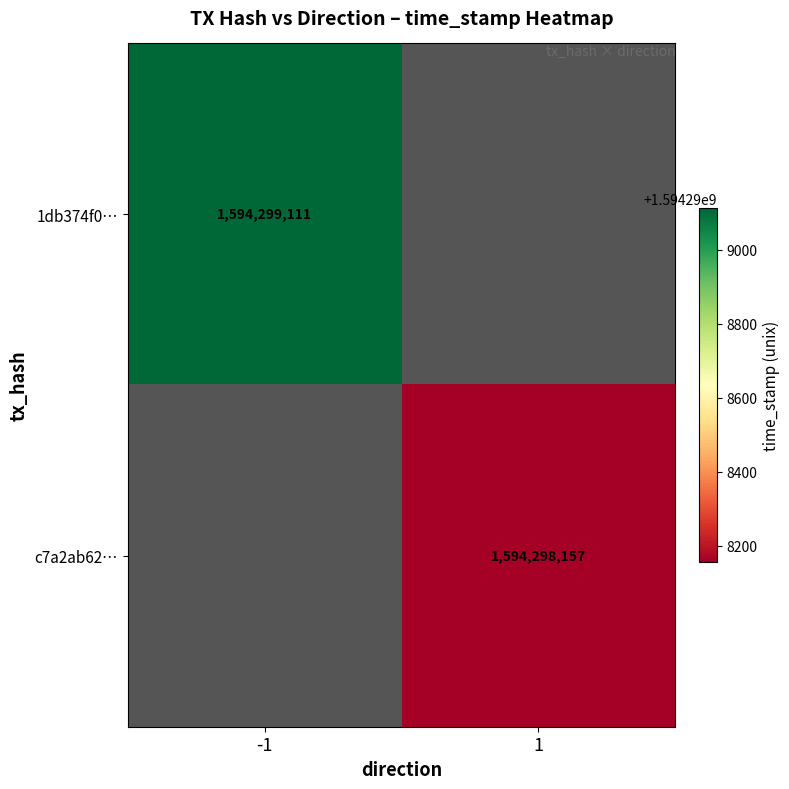

List the series in order of their overall mean, highest first.

1db374f0995a0e20faf06e6f84f31746400950d, c7a2ab625ab2bf9629db994bb7089874e4c30ef